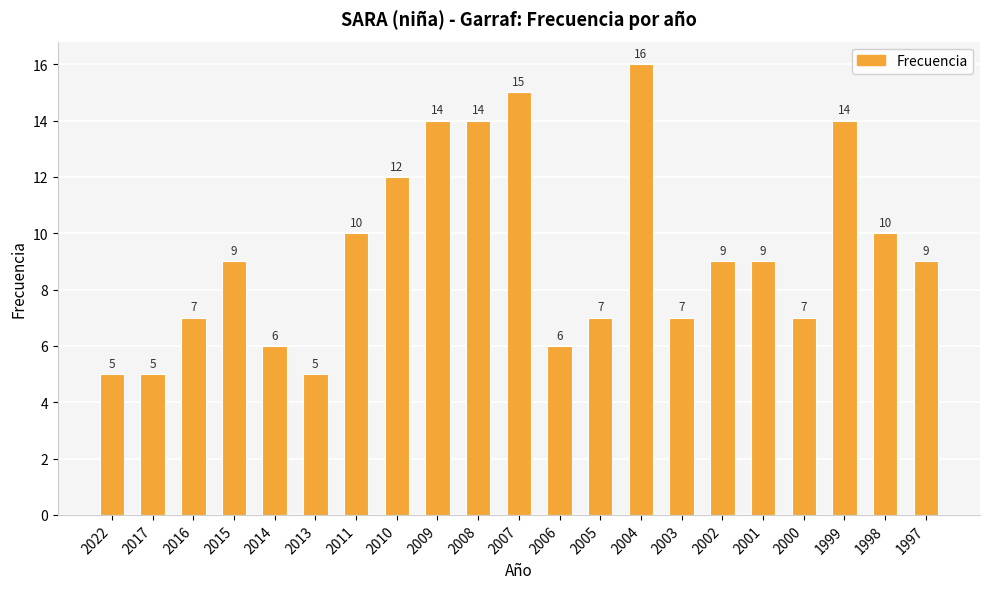

The chart shows a value of 9 at 2001. True or false?

True